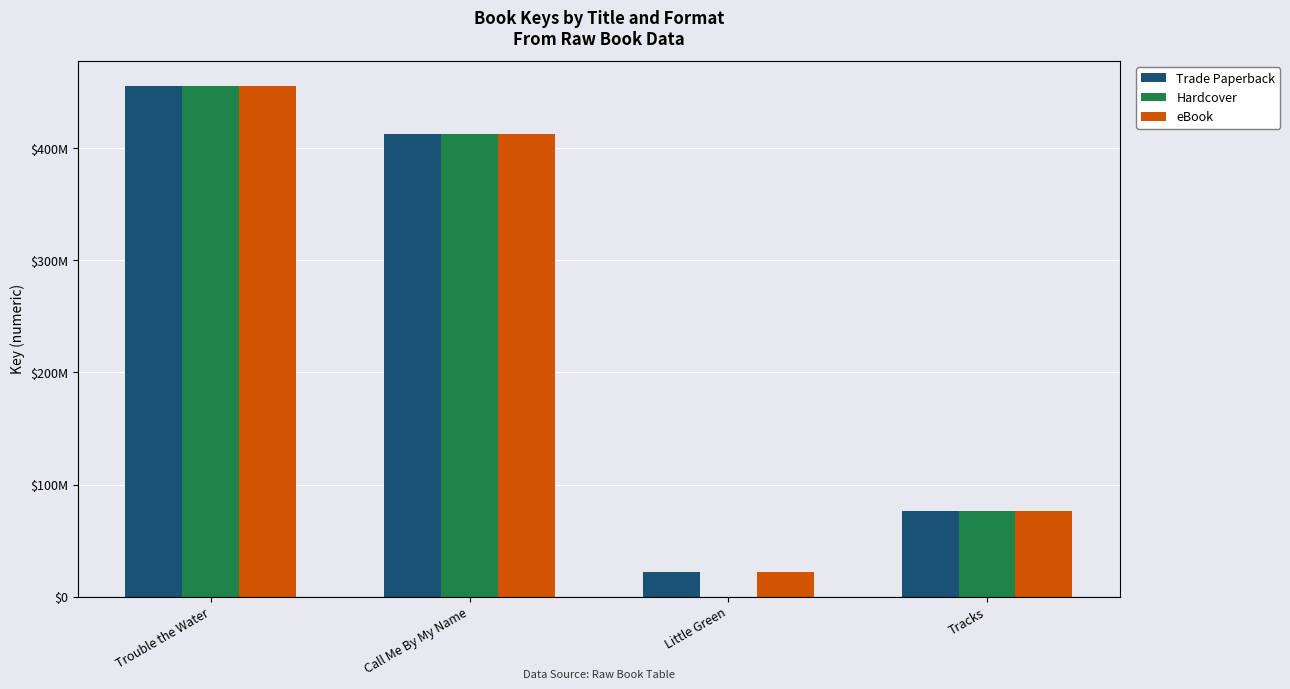

At which category is the sum across all series the highest?

Trouble the Water